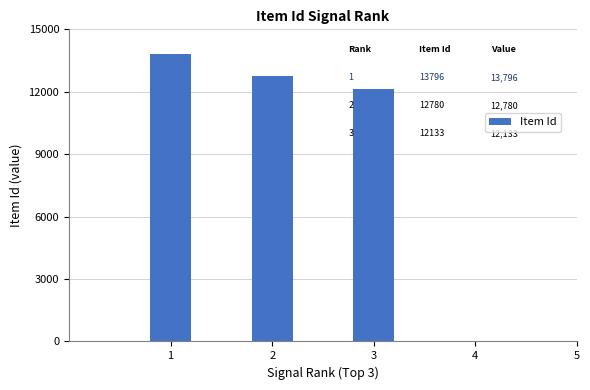

List the labels in order of value, largest first.

1, 2, 3